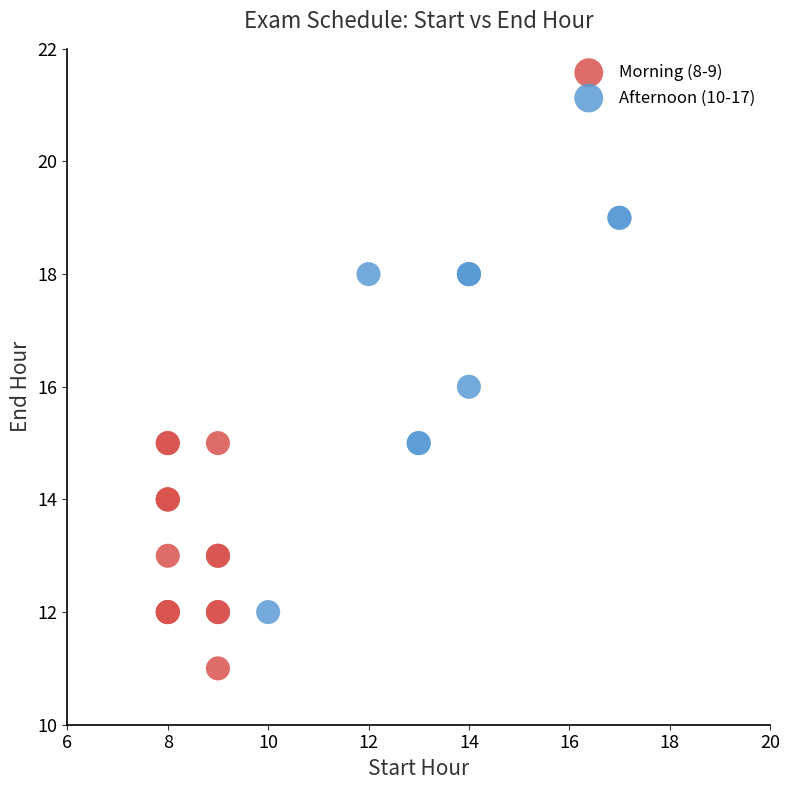

Which series has the largest Y range (max minus min)?

Afternoon (10-17)